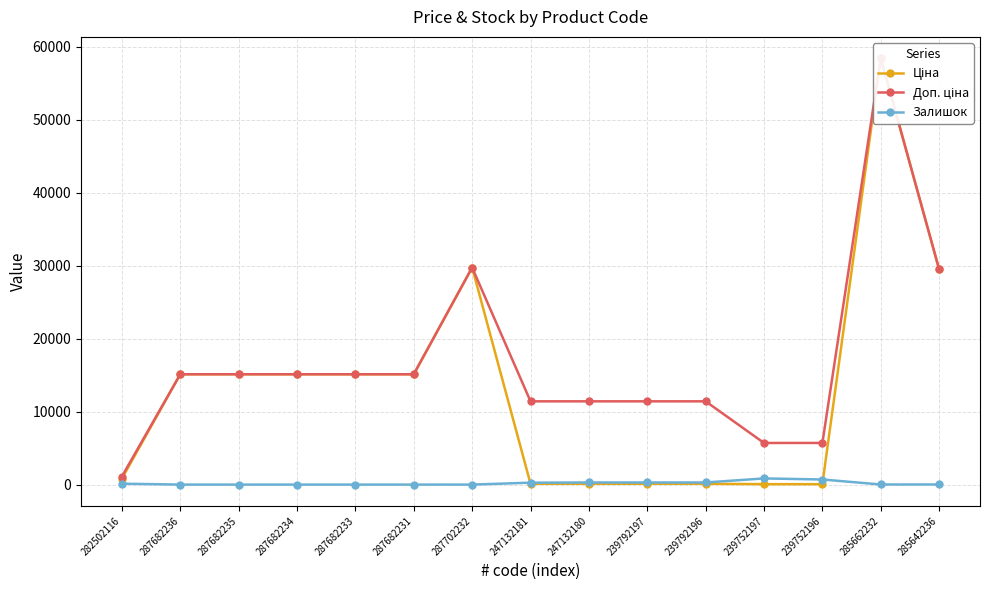

True or false: Доп. ціна and Залишок intersect in this chart.

False